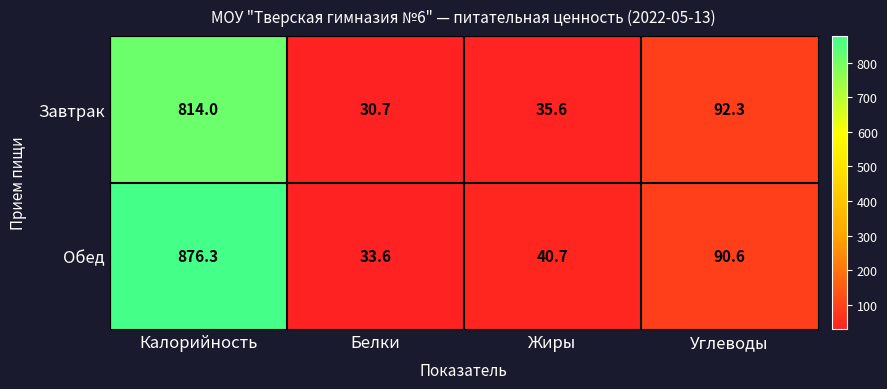

What is the smallest value displayed?

30.7